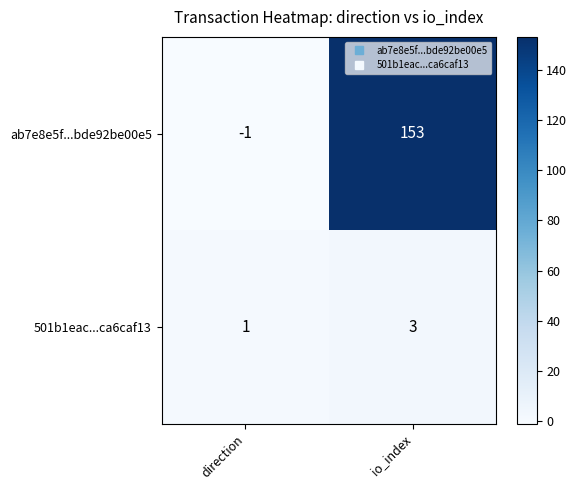

How many data points does each series have?

2